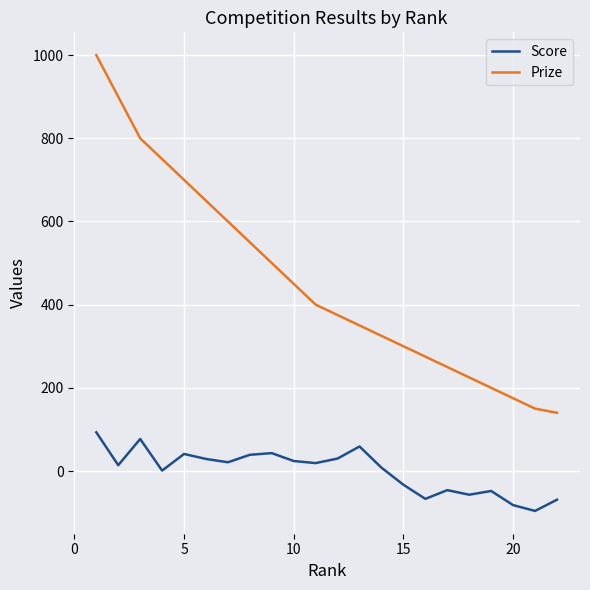

True or false: Score and Prize intersect in this chart.

False